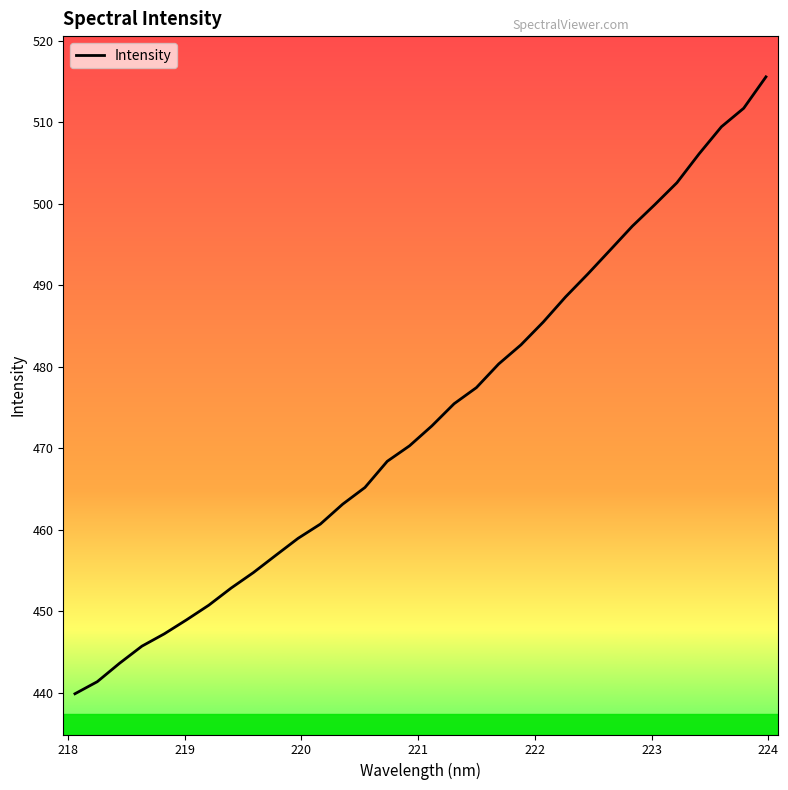

What is the difference between the maximum and minimum values?

75.7